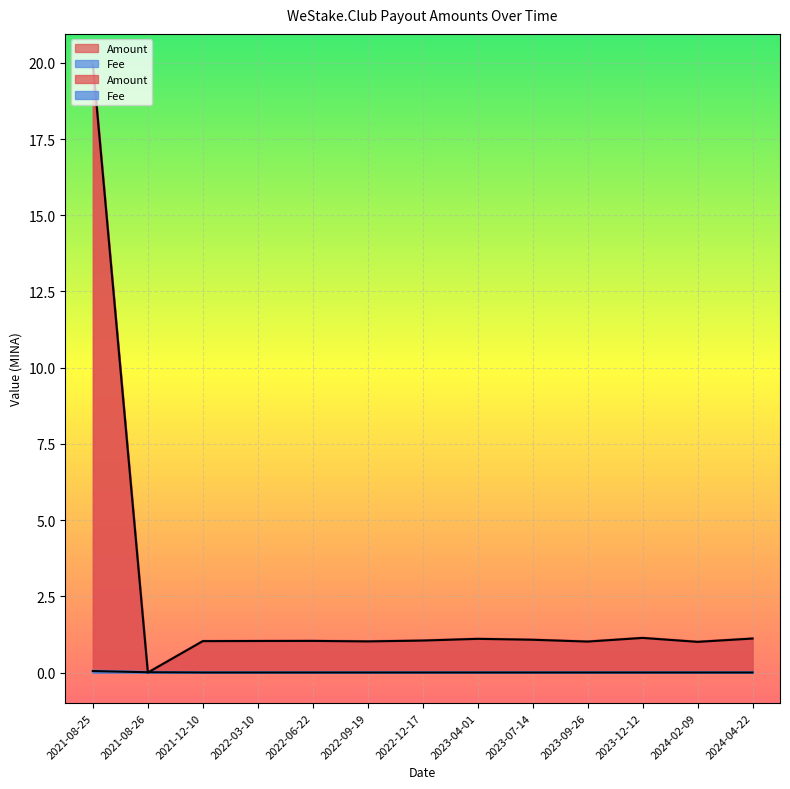

Which series has the largest total across all categories?

Amount